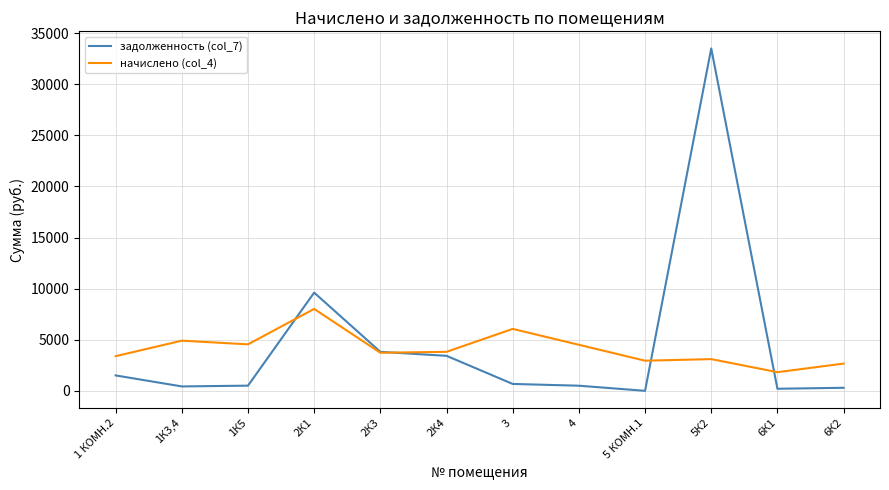

True or false: задолженность (col_7) and начислено (col_4) intersect in this chart.

True